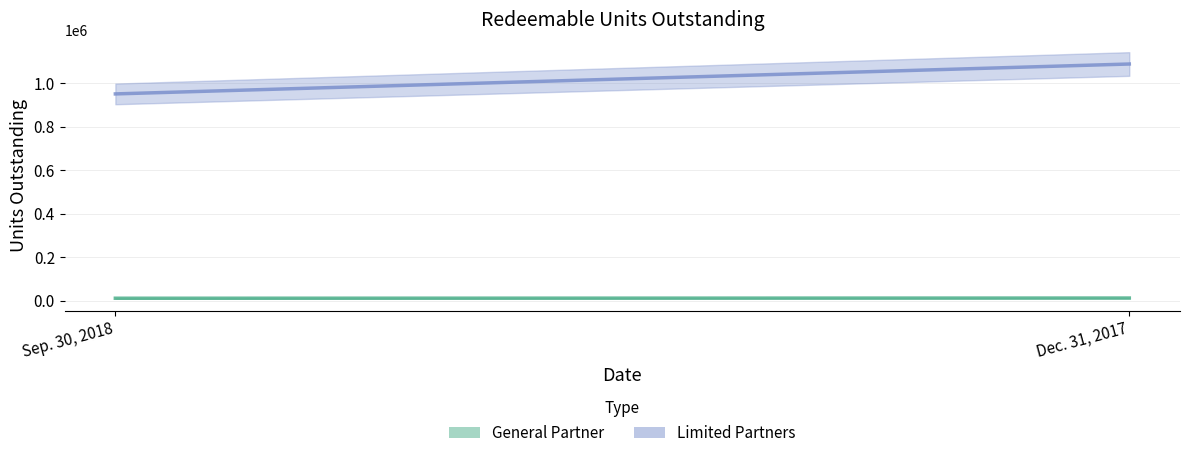

What is the sum of all General Partner values?

23856.9